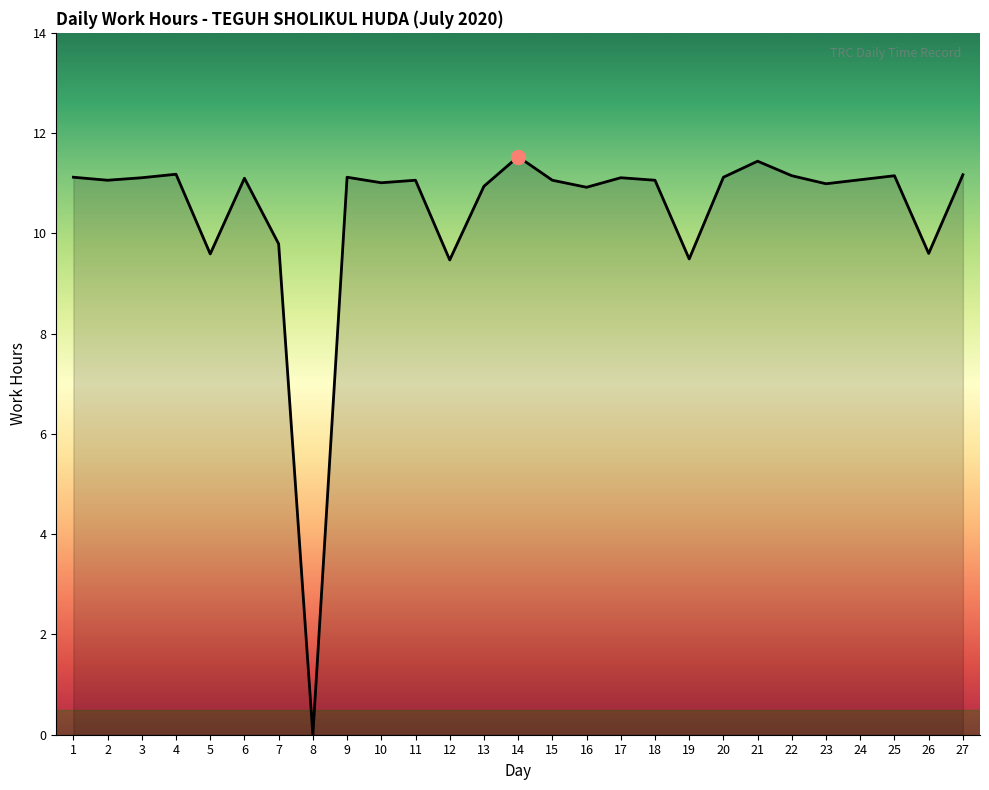

True or false: the data shows 15.3 at 27.

False